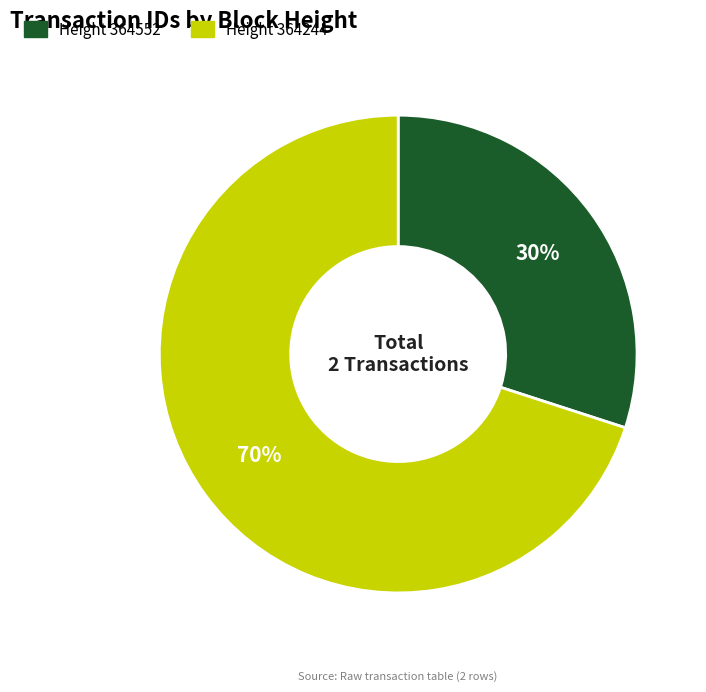

To the nearest percent, what percentage of the pie is Height 364244?

70%